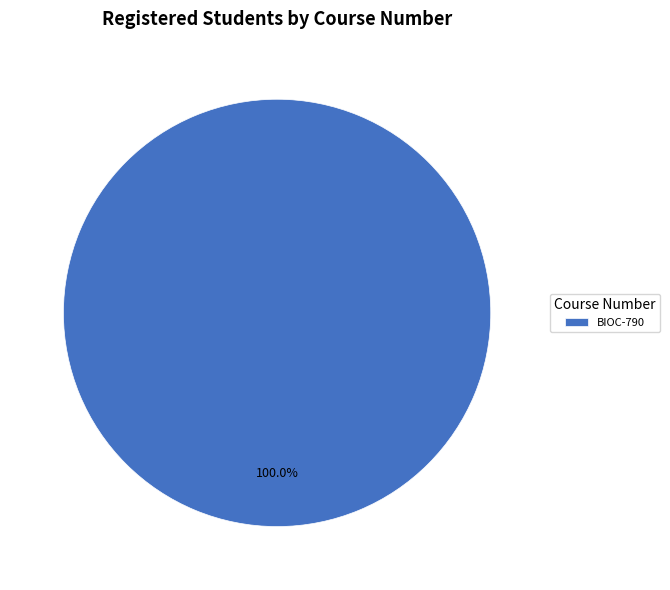

Is there any slice that represents more than half of the pie?

Yes